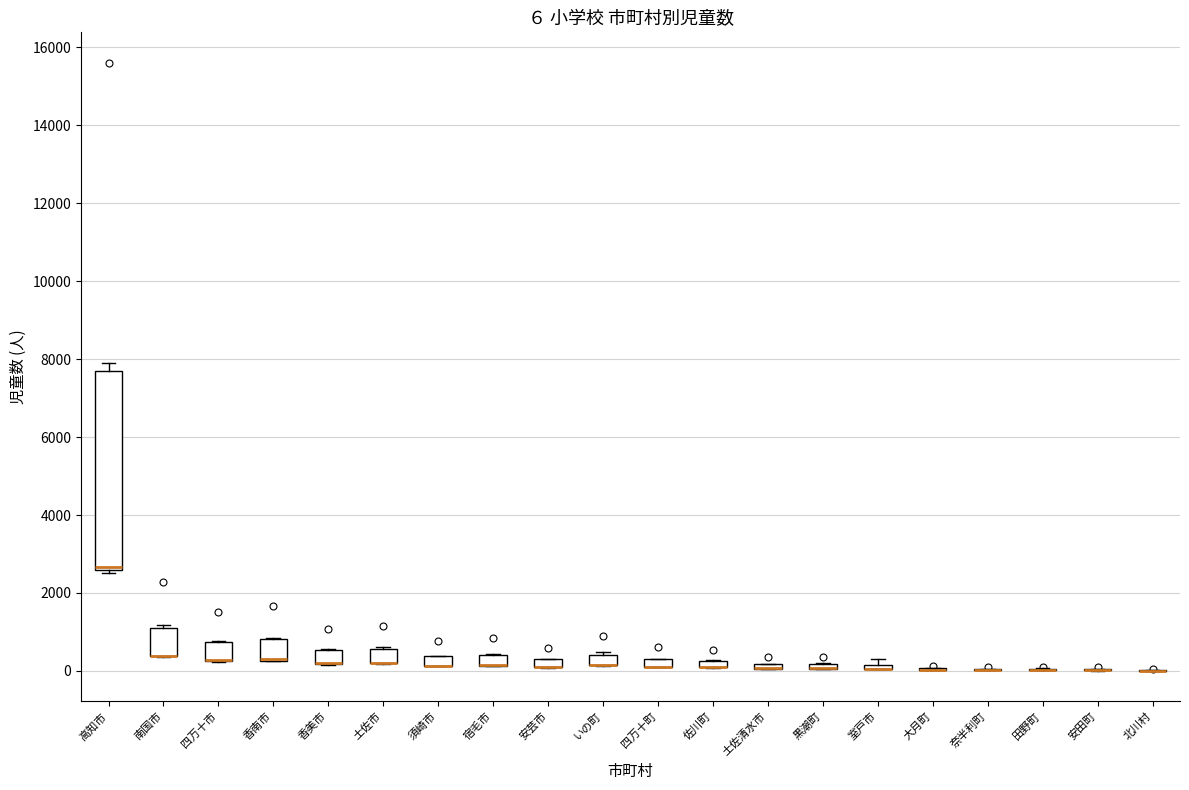

Comparing the boxes themselves (not the whiskers), which one is the tallest?

高知市